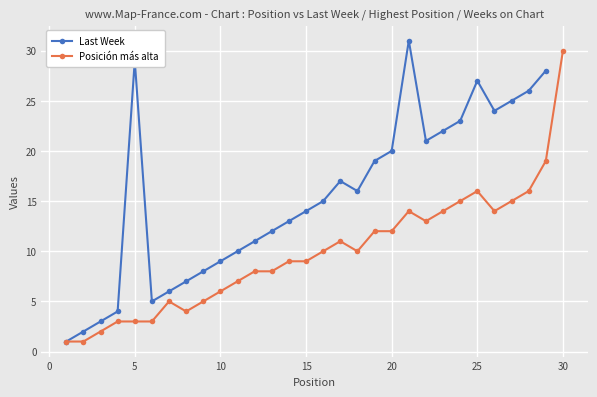

What is the highest value of the Posición más alta series?

30